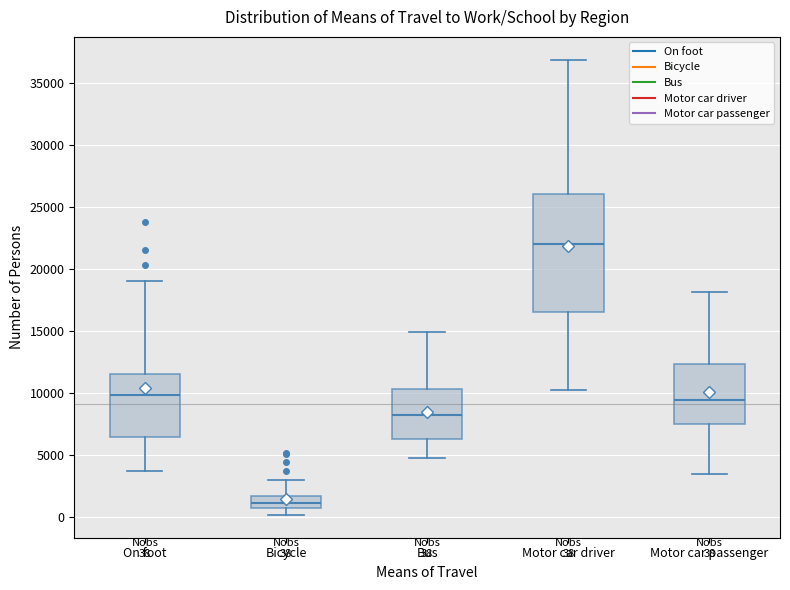

Comparing the boxes themselves (not the whiskers), which one is the tallest?

Motor car driver